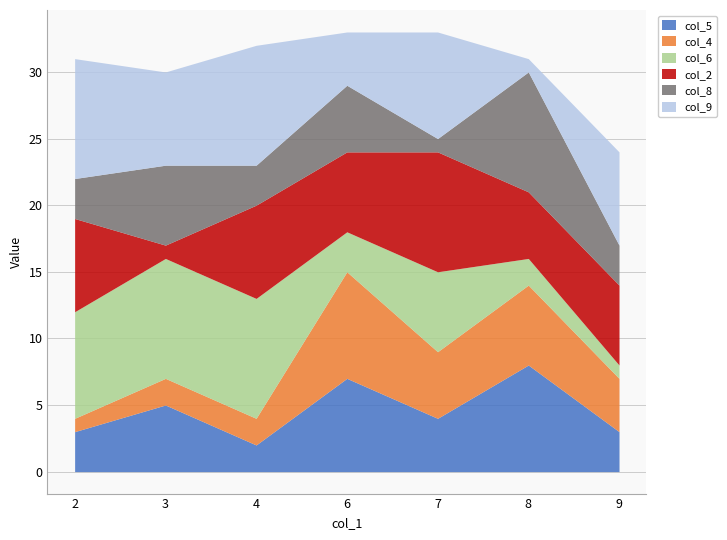

The value of col_5 at 7 is 1. True or false?

False